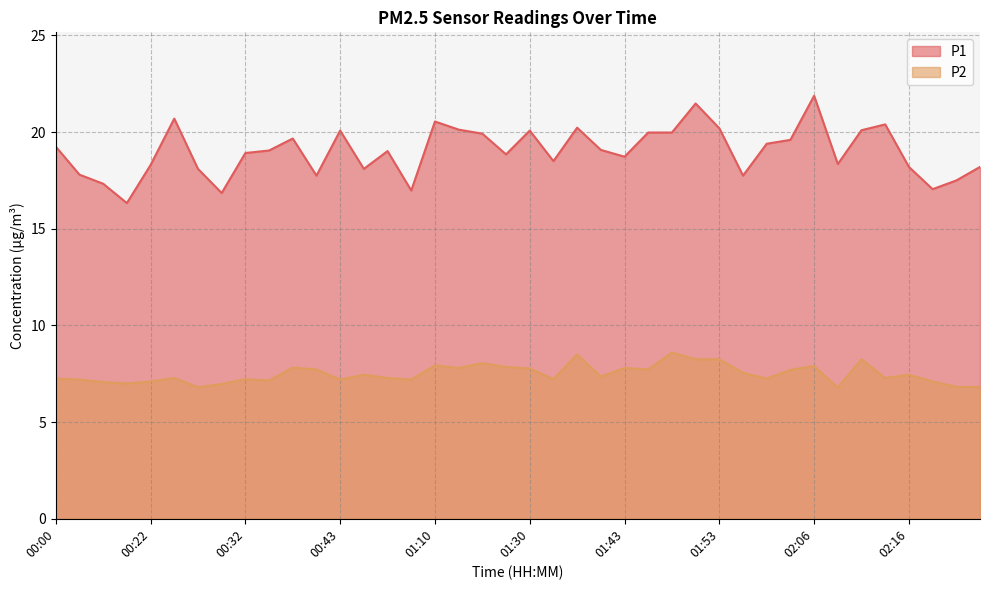

Reading right to left, extract all data points from this chart.

P1: 02:24=18.2	02:21=17.5	02:19=17.1	02:16=18.2	02:14=20.4	02:11=20.1	02:09=18.4	02:06=21.9	02:03=19.6	02:01=19.4	01:55=17.8	01:53=20.2	01:50=21.5	01:48=20.0	01:45=20.0	01:43=18.7	01:40=19.1	01:38=20.2	01:33=18.5	01:30=20.1	01:20=18.9	01:15=19.9	01:12=20.1	01:10=20.6	01:07=17.0	01:04=19.0	00:59=18.1	00:43=20.1	00:41=17.8	00:38=19.7	00:35=19.1	00:32=18.9	00:30=16.9	00:27=18.1	00:25=20.7	00:22=18.3	00:20=16.3	00:17=17.3	00:11=17.8	00:00=19.2
P2: 02:24=6.8	02:21=6.8	02:19=7.1	02:16=7.5	02:14=7.3	02:11=8.2	02:09=6.8	02:06=7.9	02:03=7.7	02:01=7.2	01:55=7.5	01:53=8.2	01:50=8.2	01:48=8.6	01:45=7.7	01:43=7.8	01:40=7.3	01:38=8.5	01:33=7.2	01:30=7.8	01:20=7.8	01:15=8.1	01:12=7.8	01:10=7.9	01:07=7.2	01:04=7.3	00:59=7.5	00:43=7.2	00:41=7.7	00:38=7.8	00:35=7.2	00:32=7.2	00:30=7.0	00:27=6.8	00:25=7.3	00:22=7.1	00:20=7.0	00:17=7.1	00:11=7.2	00:00=7.2